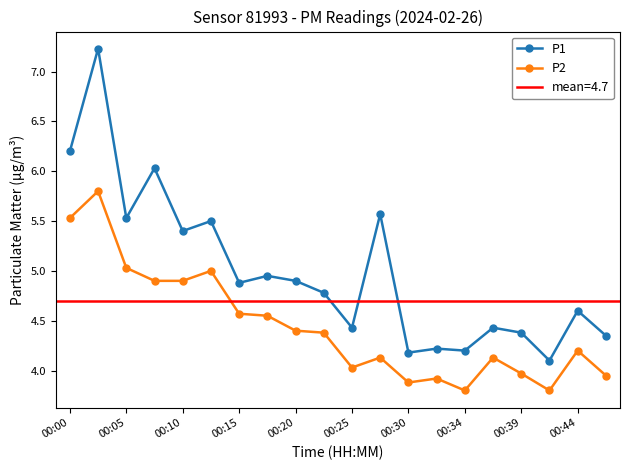

Reading right to left, transcribe all the data shown in this chart.

P1: 4.3	4.6	4.1	4.4	4.4	4.2	4.2	4.2	5.6	4.4	4.8	4.9	5.0	4.9	5.5	5.4	6.0	5.5	7.2	6.2
P2: 4.0	4.2	3.8	4.0	4.1	3.8	3.9	3.9	4.1	4.0	4.4	4.4	4.5	4.6	5.0	4.9	4.9	5.0	5.8	5.5